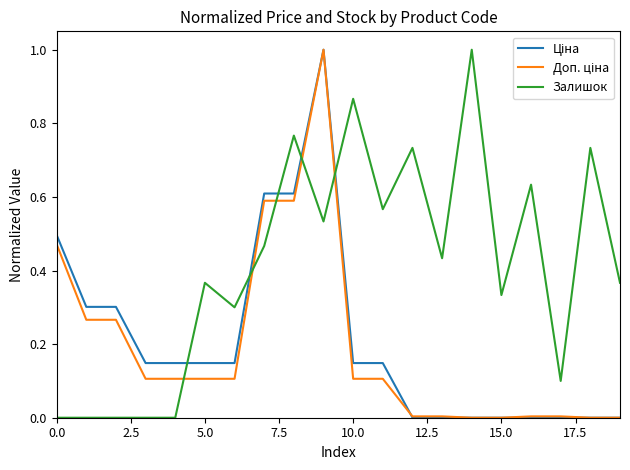

Which series has the largest total across all categories?

Залишок